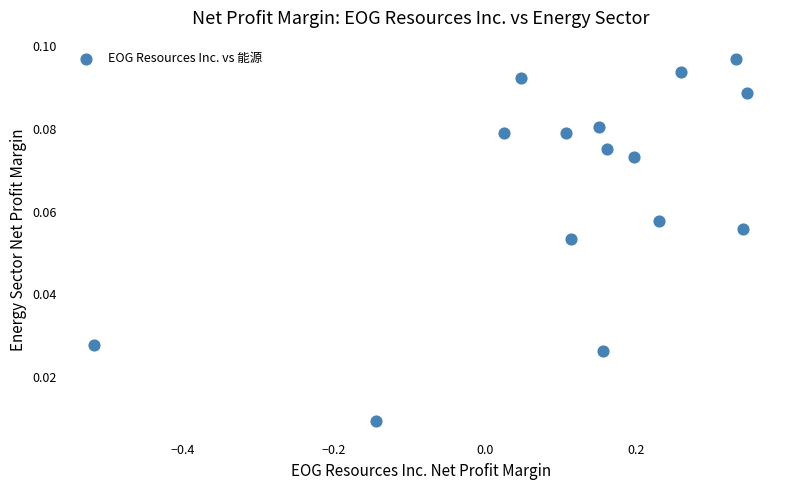

What is the range of X values (max minus min)?

0.9